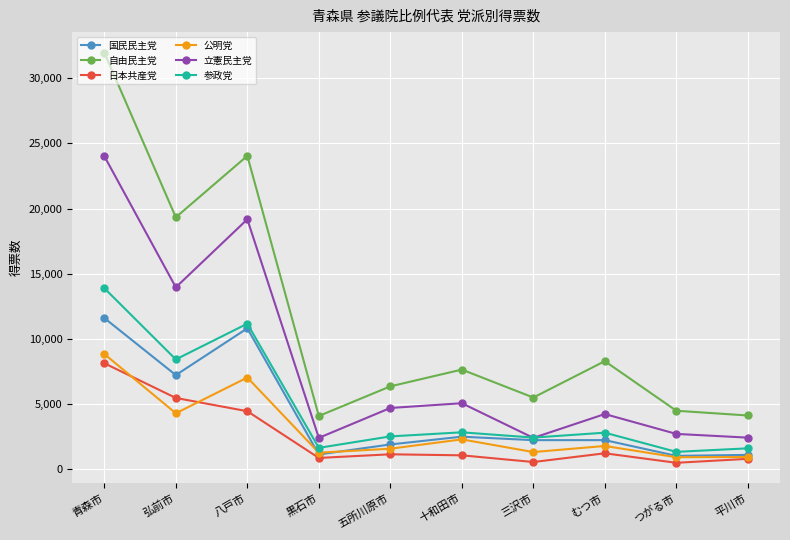

True or false: 立憲民主党 has more than 0 interior local peaks.

True